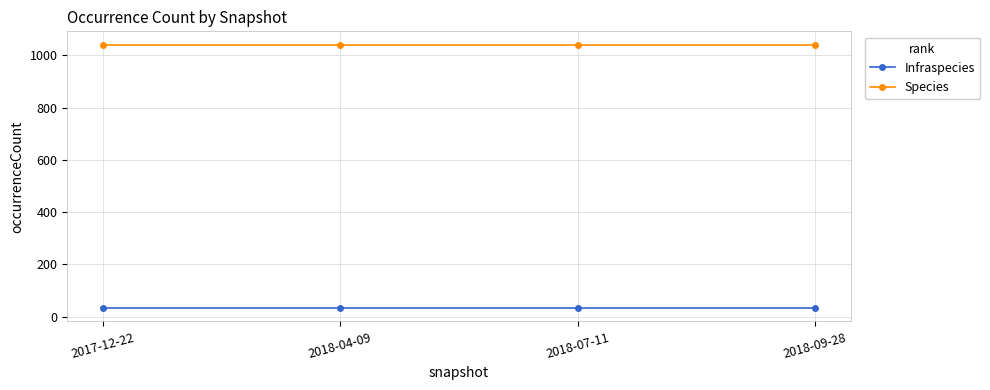

What is the highest value of the Species series?

1041